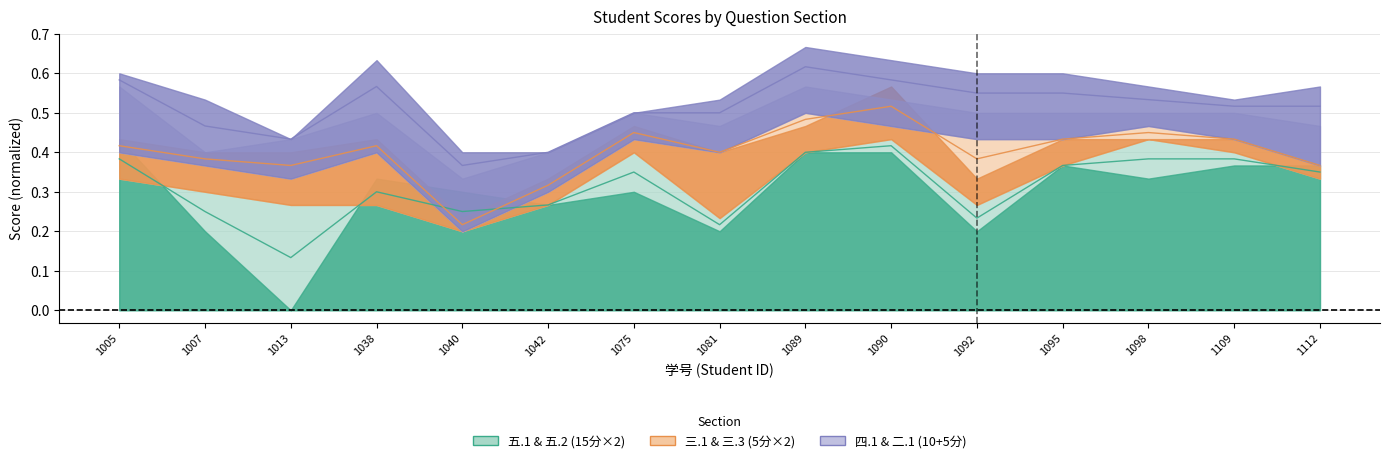

Between 1005 and 1098, which series saw the biggest shift?

四.1(10分) & 二.1(5分)